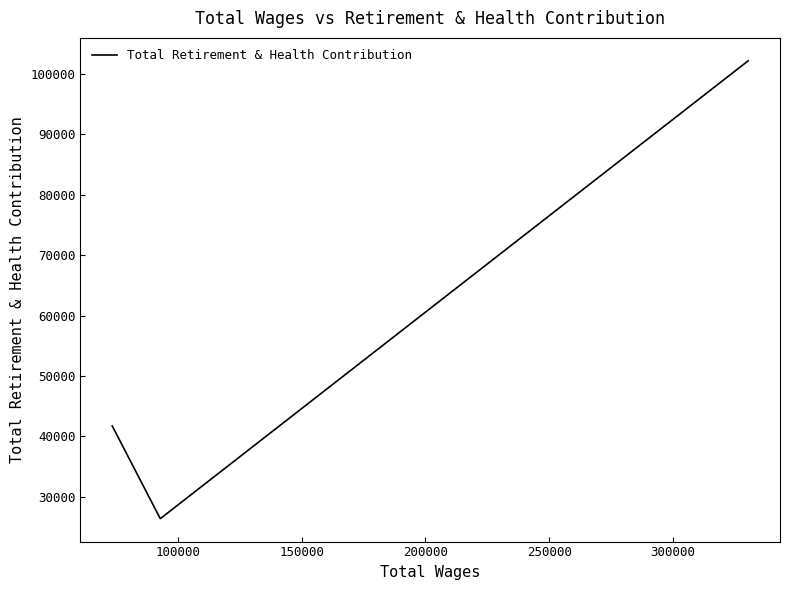

What is the maximum value shown in the chart?

102166